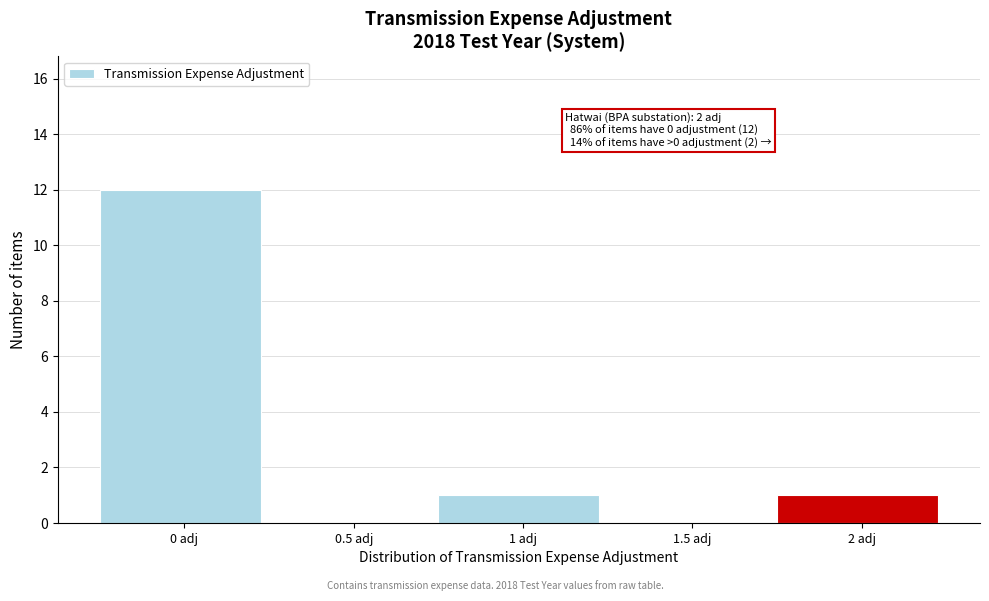

Reading left to right, transcribe all the data shown in this chart.

0 adj=12	0.5 adj=0	1 adj=1	1.5 adj=0	2 adj=1